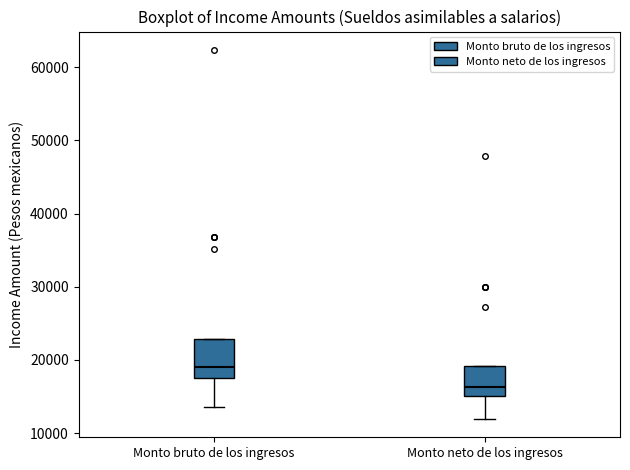

Where does the median line of the box for Monto neto de los ingresos sit on the y-axis? The values are not printed on the chart, so give them approximately, as read against the axis.

16000